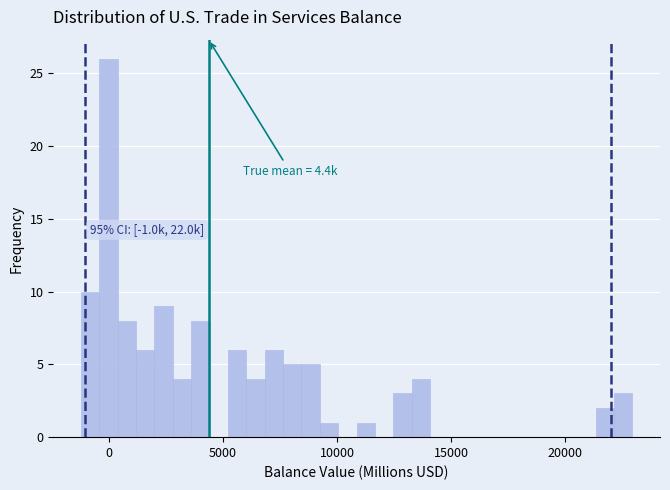

Read against the x-axis, roughly where is the centre of the tallest bar?

0